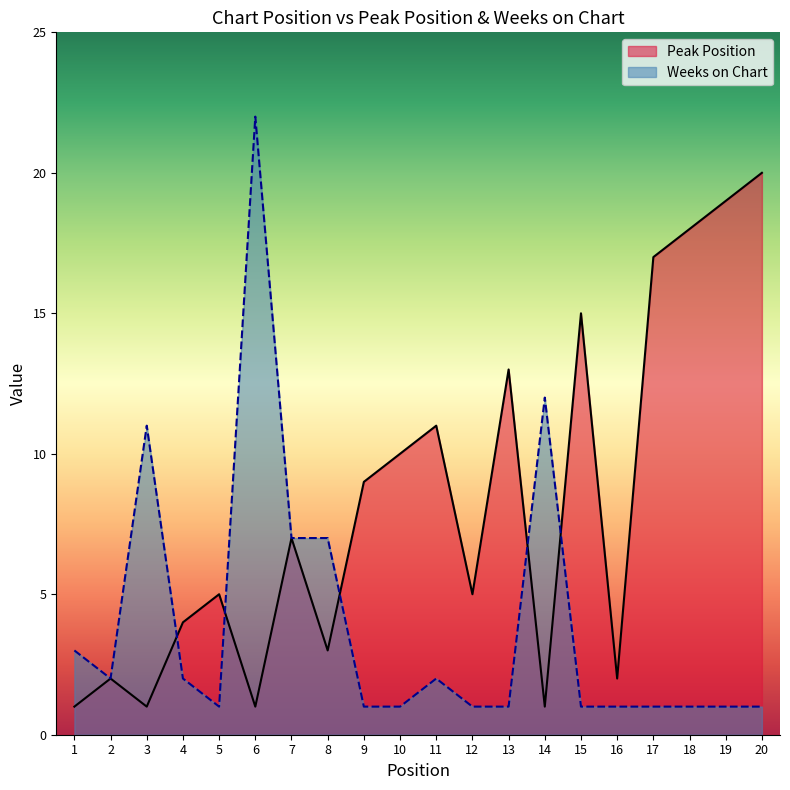

What is the value of the Weeks on Chart point at the 18th from the left?

1